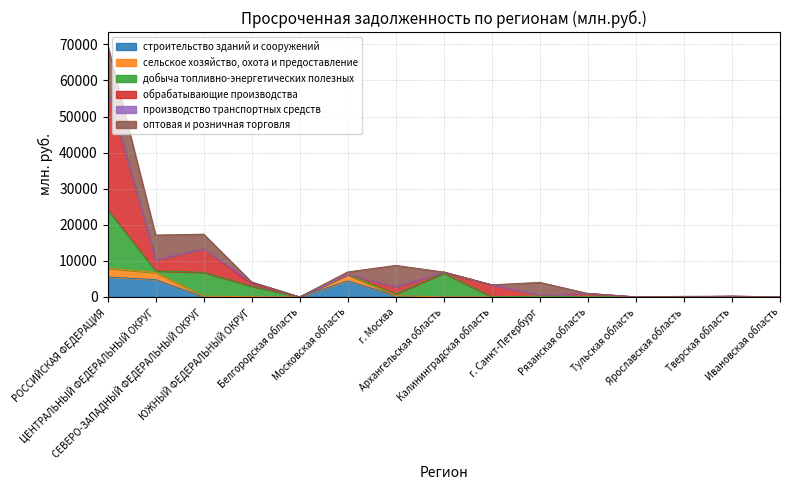

Does the chart display data point markers on the line(s)?

No